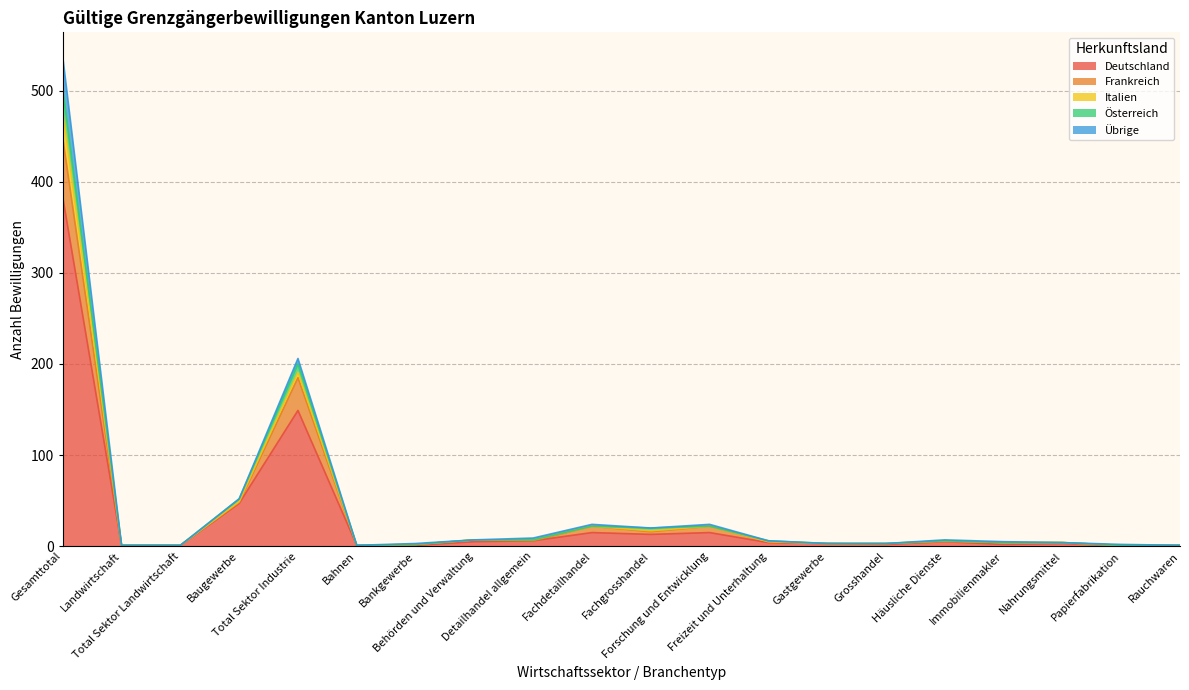

What is the highest value of the Deutschland series?

383